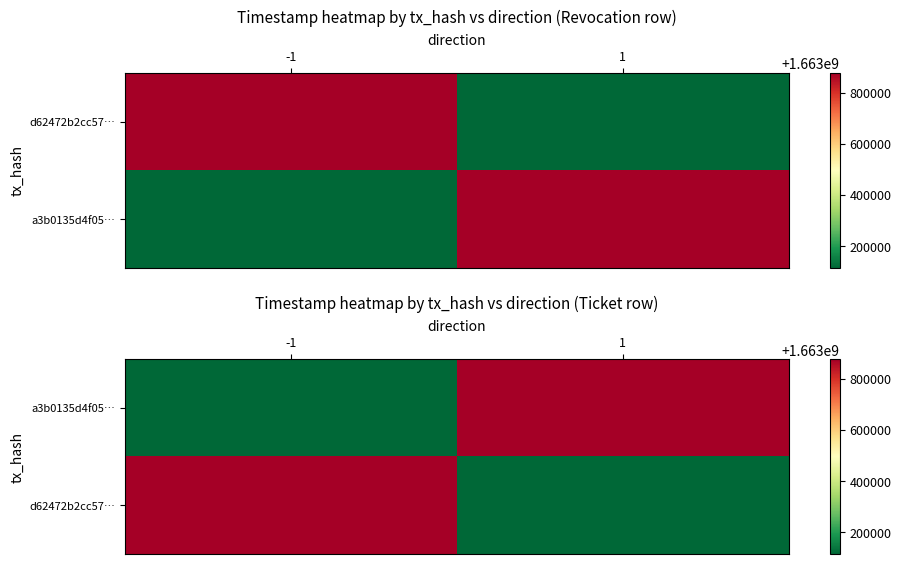

Is the value of d62472b2cc57… at -1 greater than the value of a3b0135d4f05… at -1?

Yes